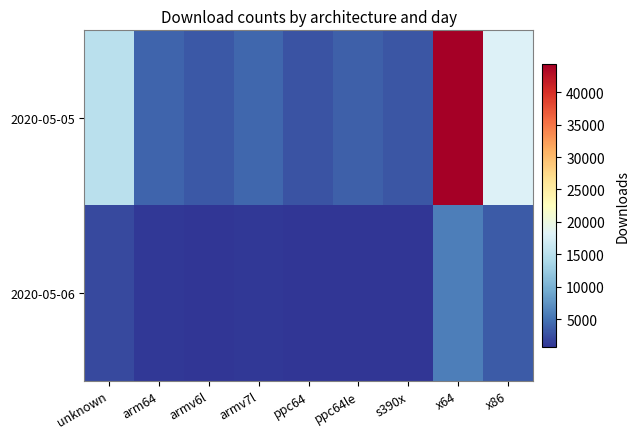

Which series has the widest spread of values?

2020-05-05